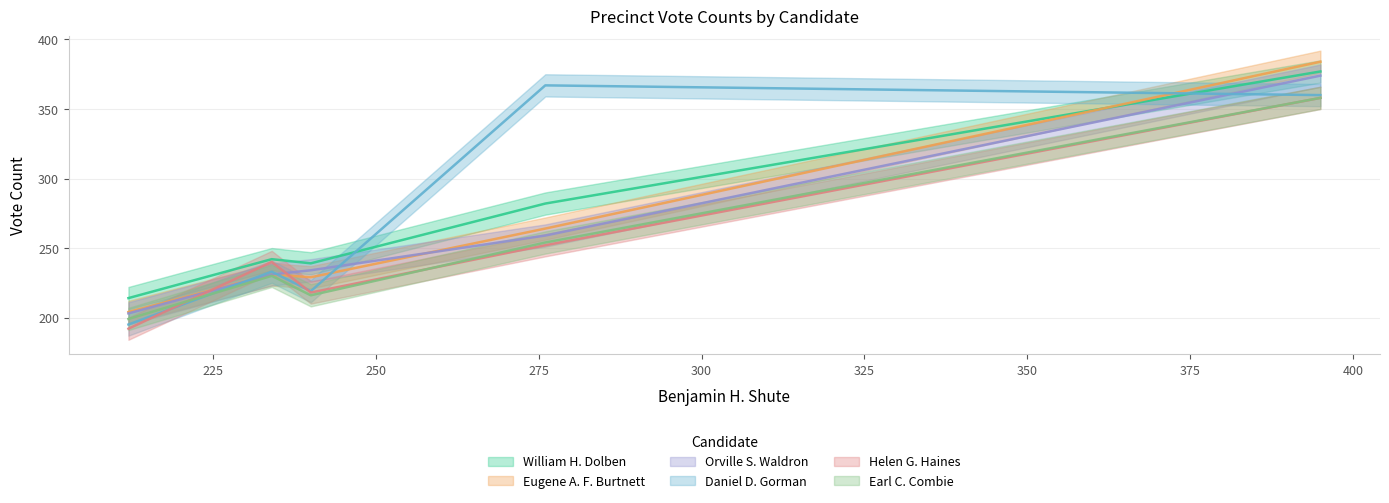

The William H. Dolben series shows 377 at 3. True or false?

True